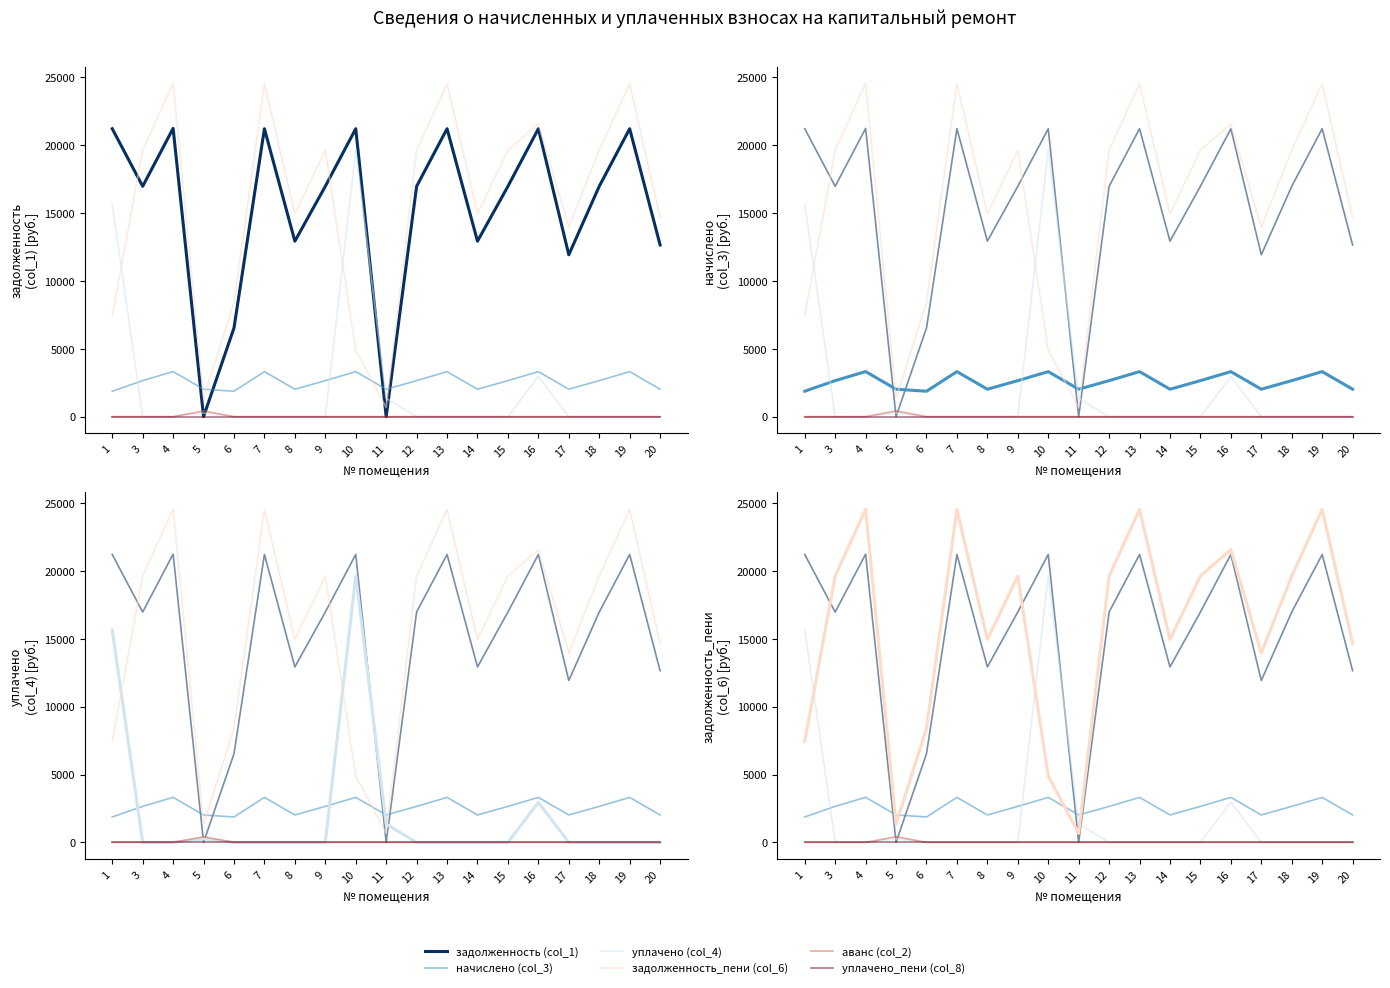

Count the number of data series in this chart.

6